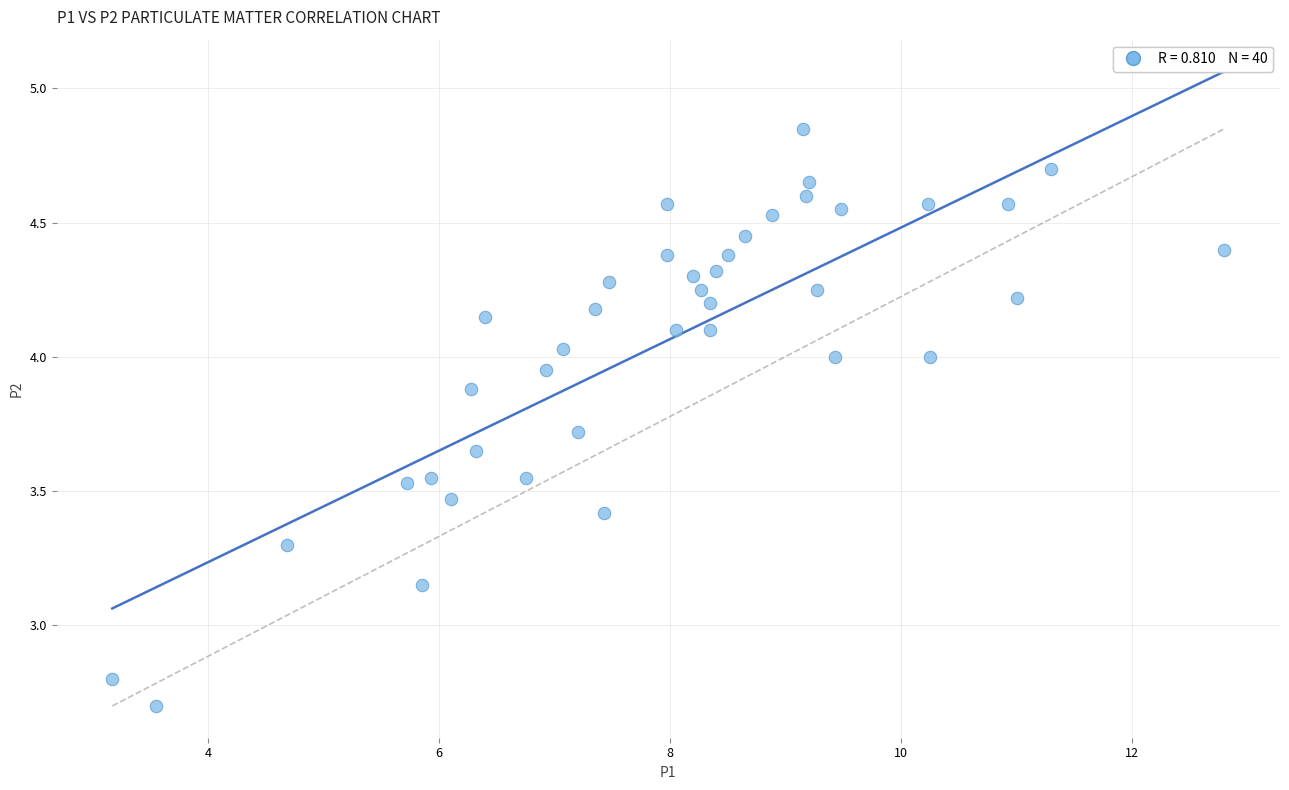

What is the range of X values (max minus min)?

9.6